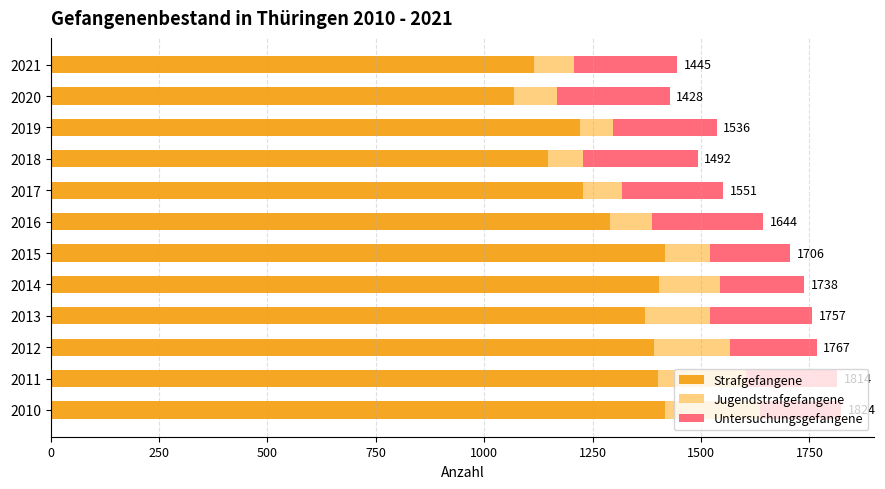

How many data points in Strafgefangene are less than 1372?

6